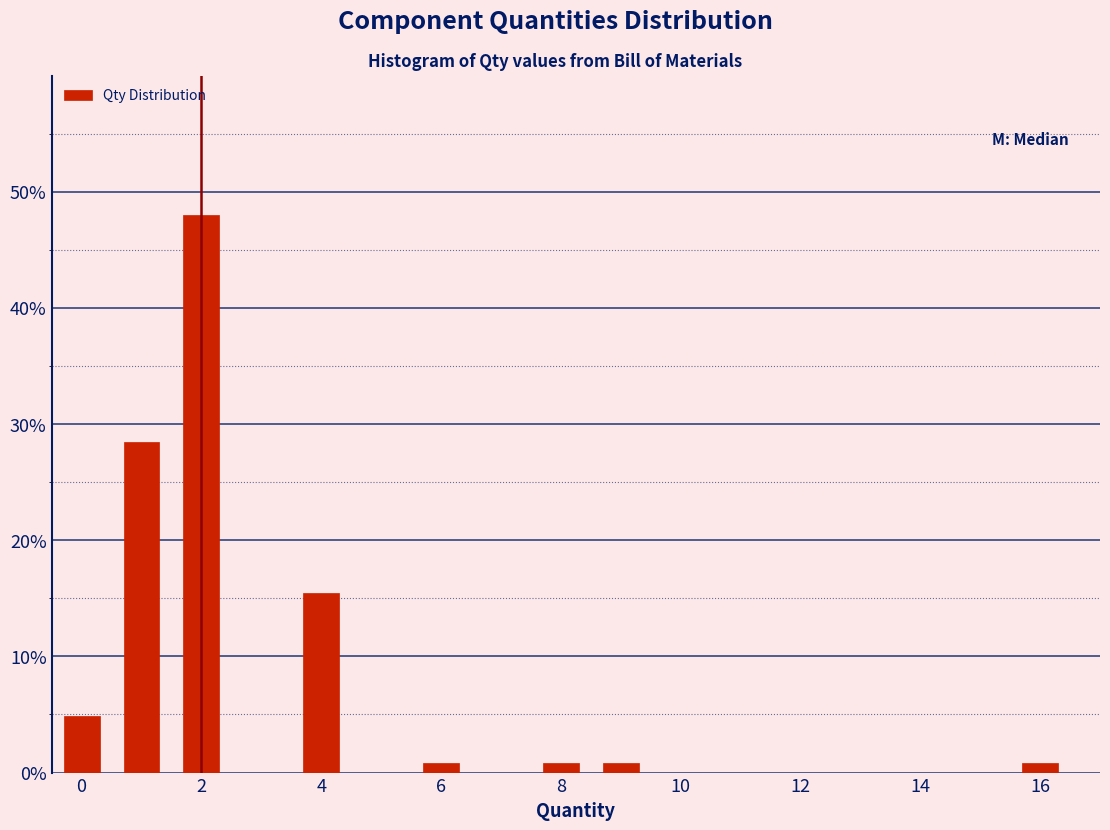

Reading left to right, list every bar in this chart as the range it spans on the x-axis followed by its height. Neither the bar edges nor the heights are printed on the chart, so give them approximately, as read against the axes.

-0.5 to 0.5: 5
0.5 to 1.5: 28
1.5 to 2.5: 48
2.5 to 3.5: 0
3.5 to 4.5: 15
4.5 to 5.5: 0
5.5 to 6.5: under 1
6.5 to 7.5: 0
7.5 to 8.5: under 1
8.5 to 9.5: under 1
9.5 to 10.5: 0
10.5 to 11.5: 0
11.5 to 12.5: 0
12.5 to 13.5: 0
13.5 to 14.5: 0
14.5 to 15.5: 0
15.5 to 16.5: under 1